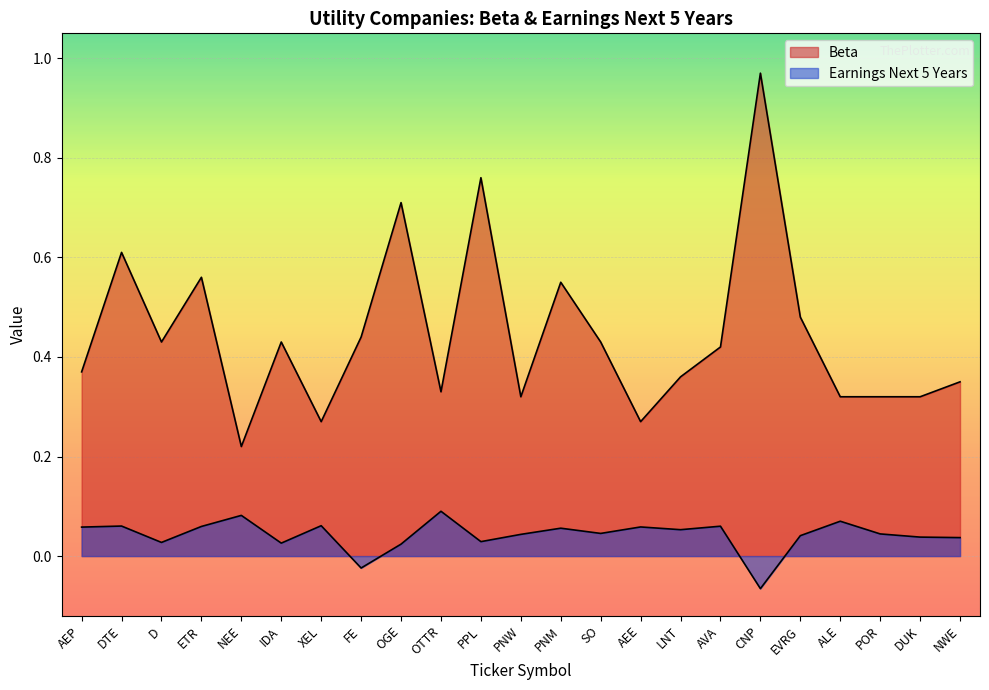

How many interior local valleys does the Earnings Next 5 Years series have?

7